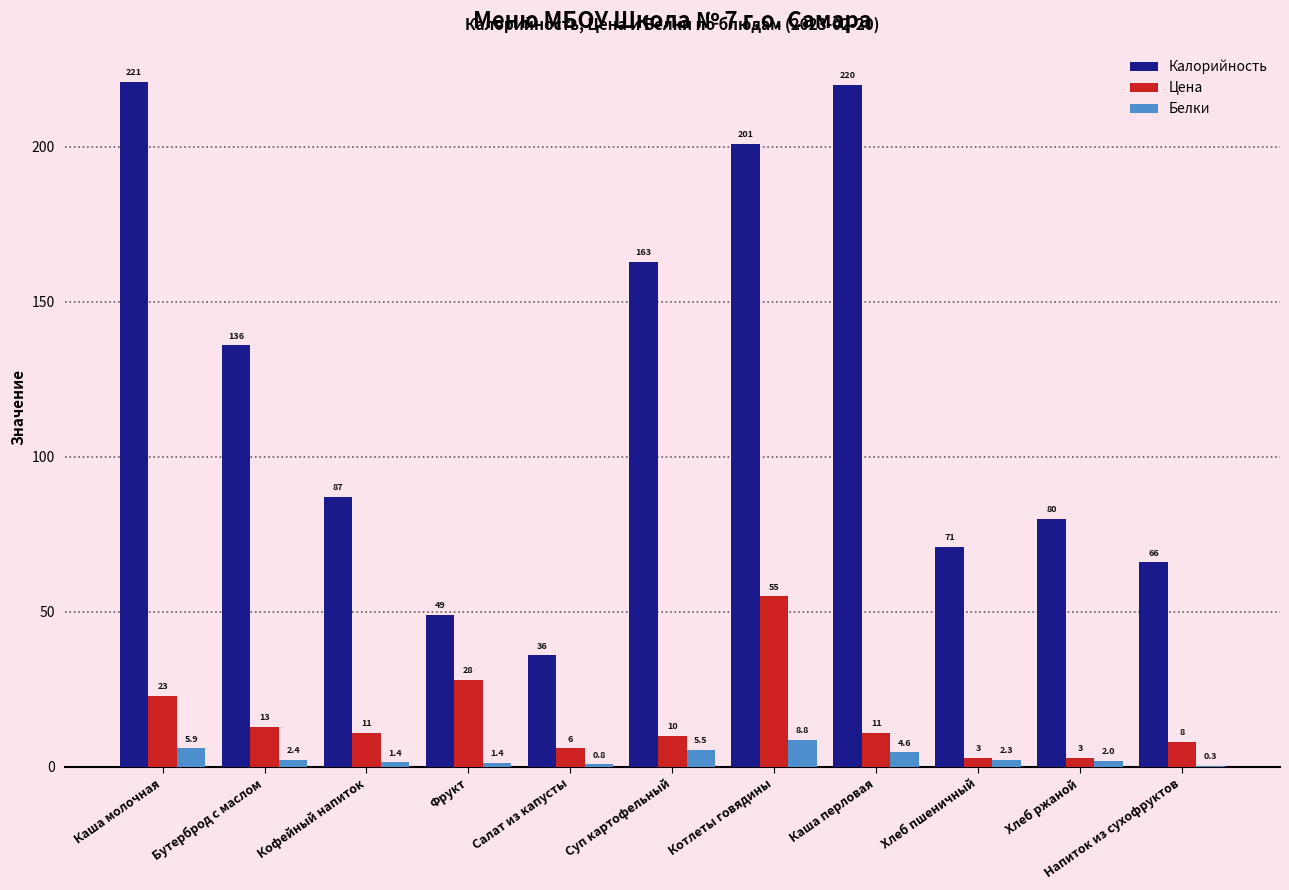

Where does the Калорийность series first go above 87?

Каша молочная